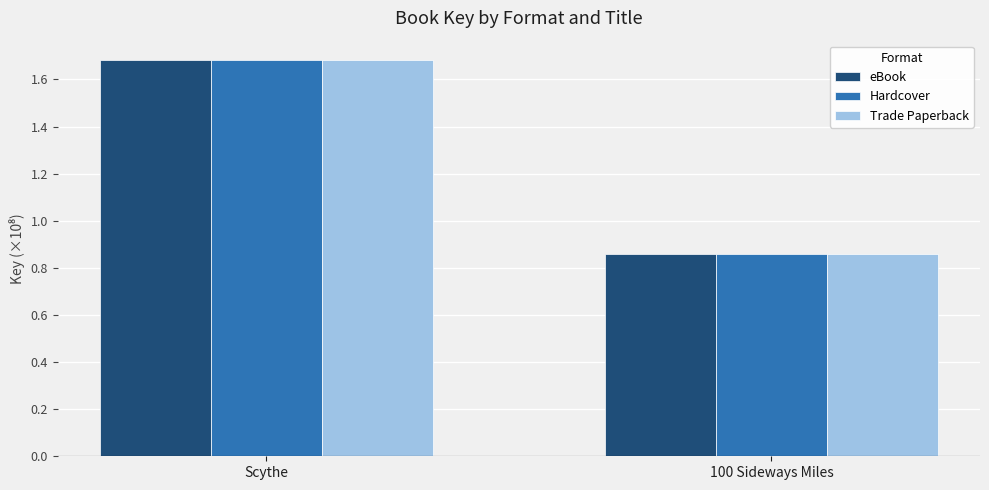

Is it true that eBook equals 2.2 at Scythe?

False